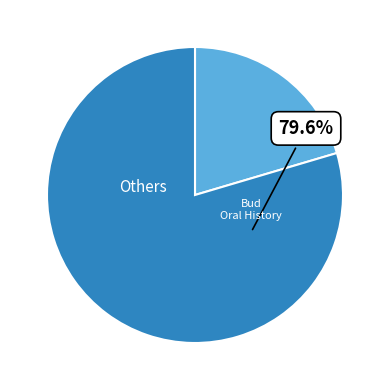

Is there any slice that represents more than half of the pie?

Yes